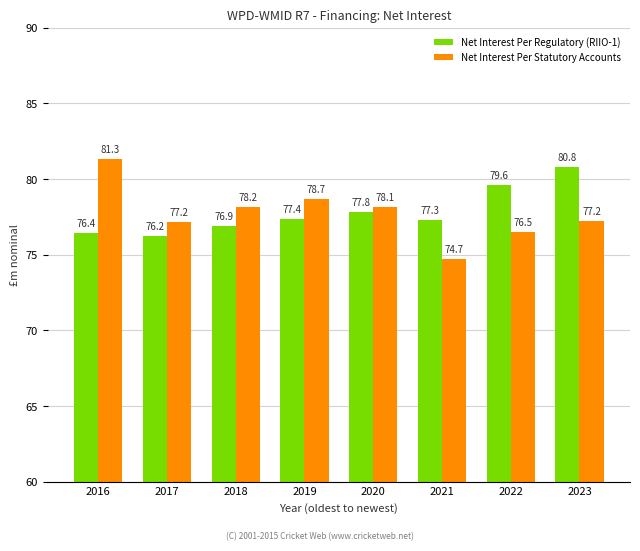

How many values in the Net Interest Per Statutory Accounts series exceed 78?

4